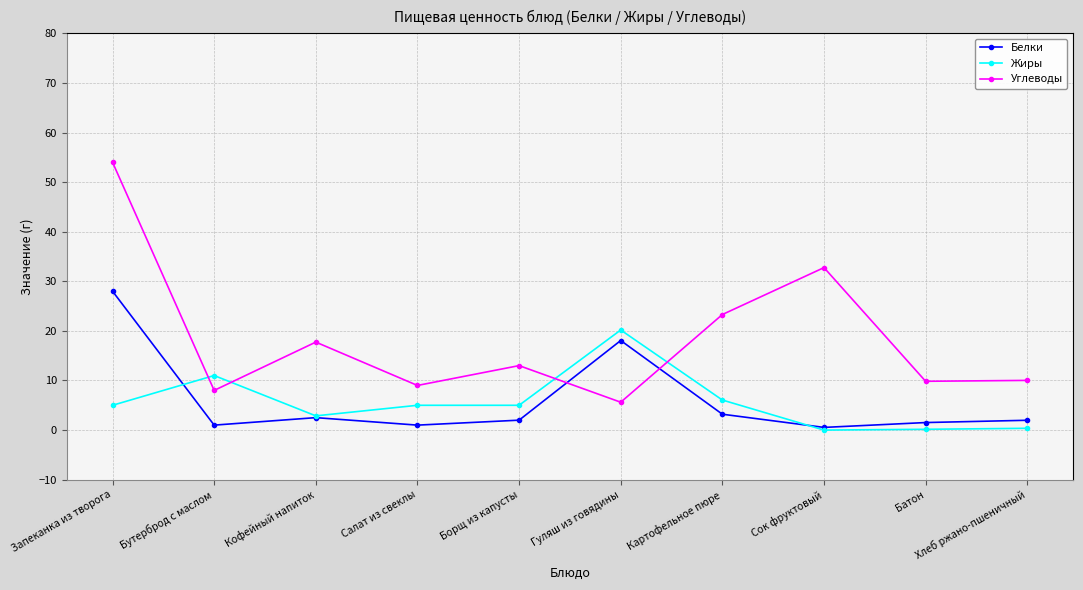

True or false: Белки has a value of 2.5 at Кофейный напиток.

True